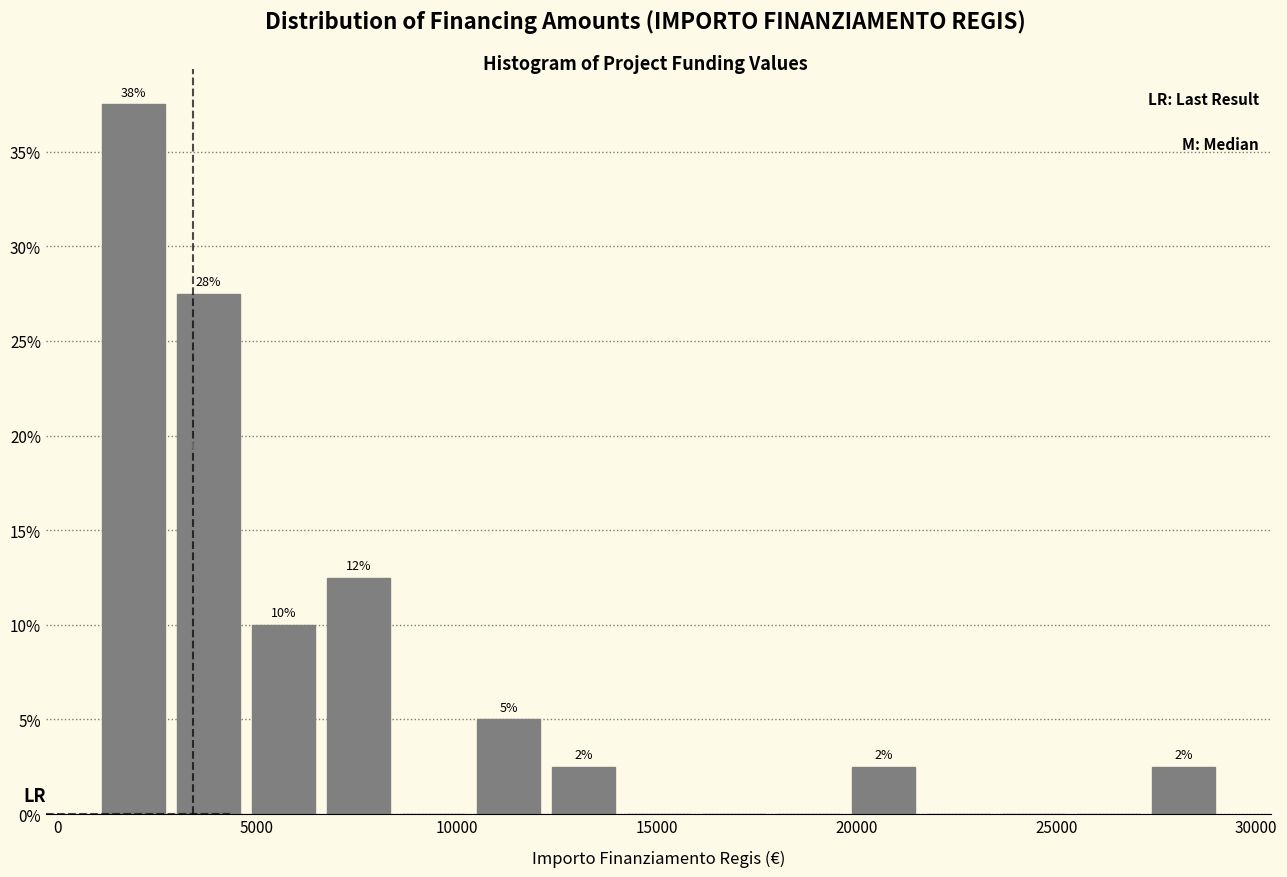

Around what value on the x-axis is the tallest bar? Give the approximate position of its centre, as read against the axis.

2000